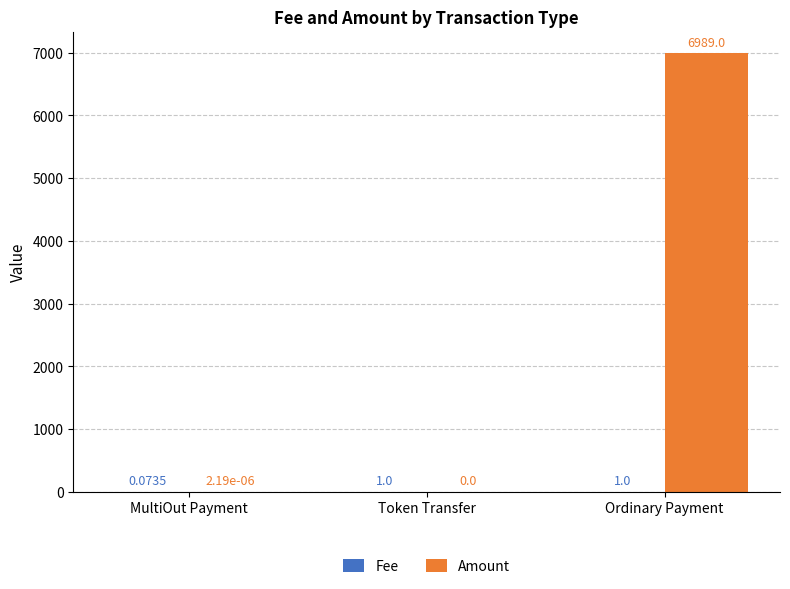

At which category is the sum across all series the highest?

Ordinary Payment